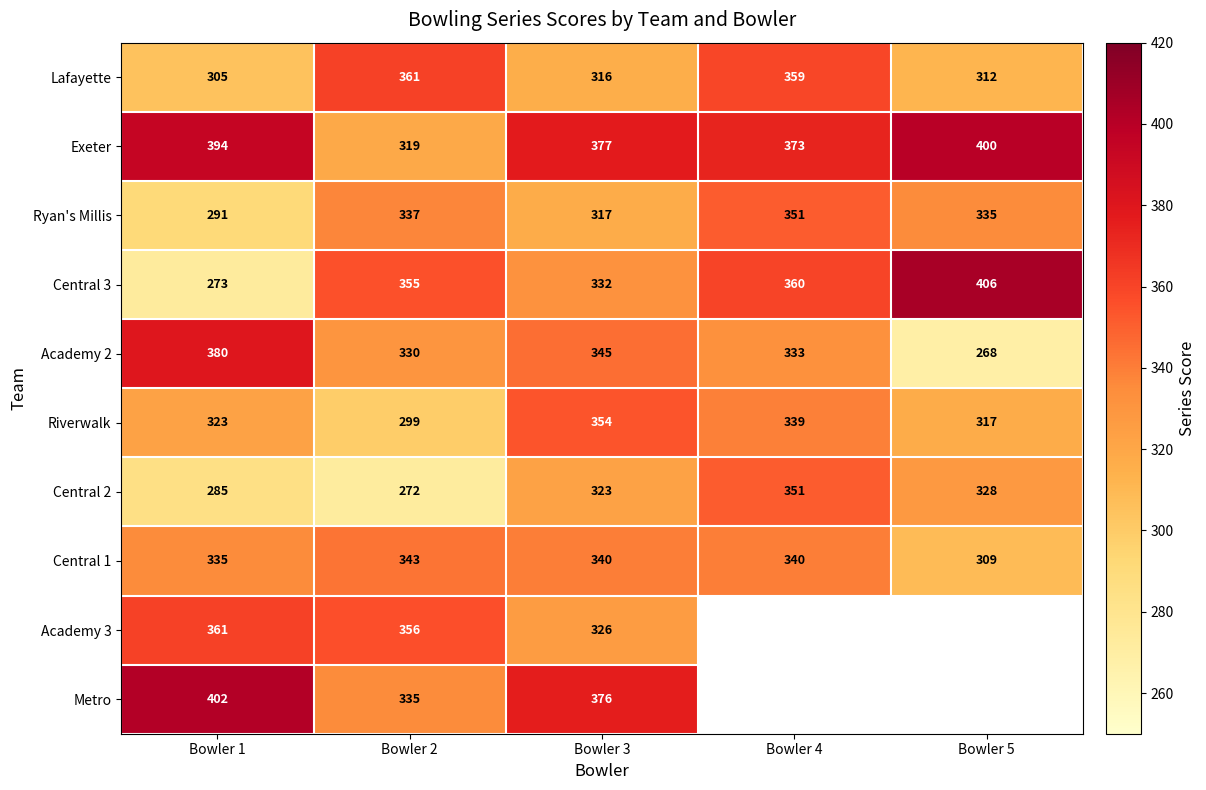

Rank the series at Bowler 3 from lowest to highest value.

Lafayette, Ryan's Millis, Central 2, Academy 3, Central 3, Central 1, Academy 2, Riverwalk, Metro, Exeter